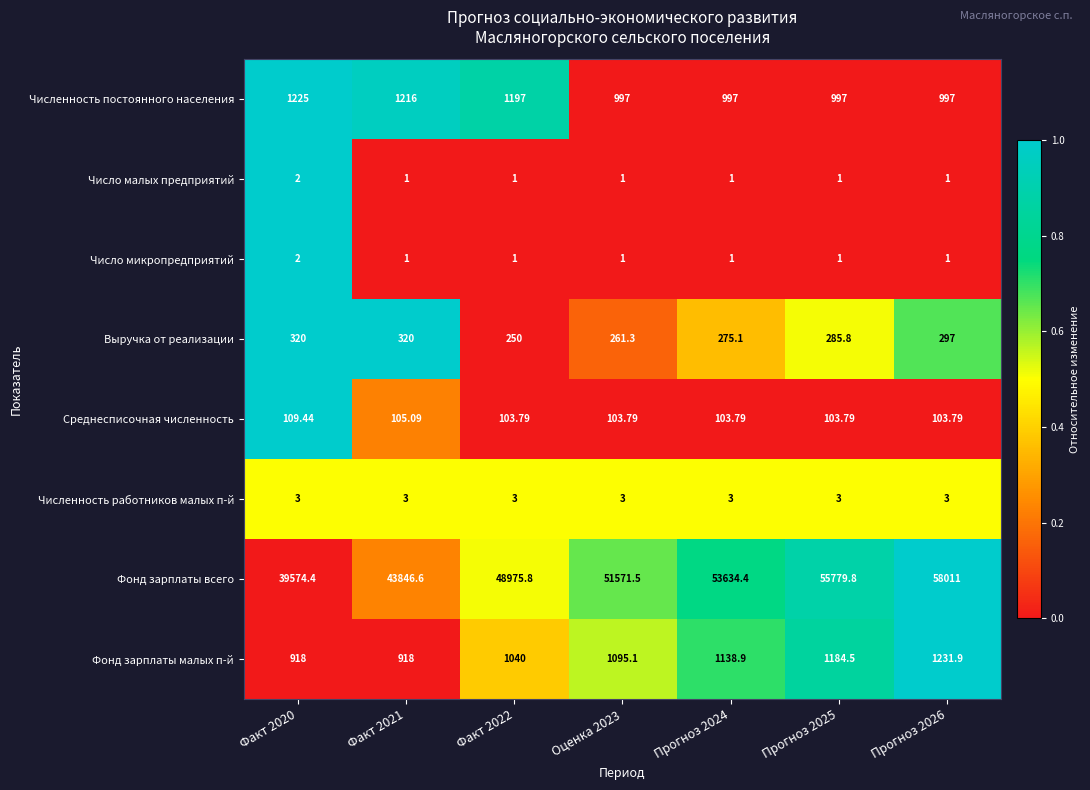

Is the value of Число малых предприятий at Факт 2021 greater than the value of Фонд зарплаты малых п-й at Факт 2020?

No